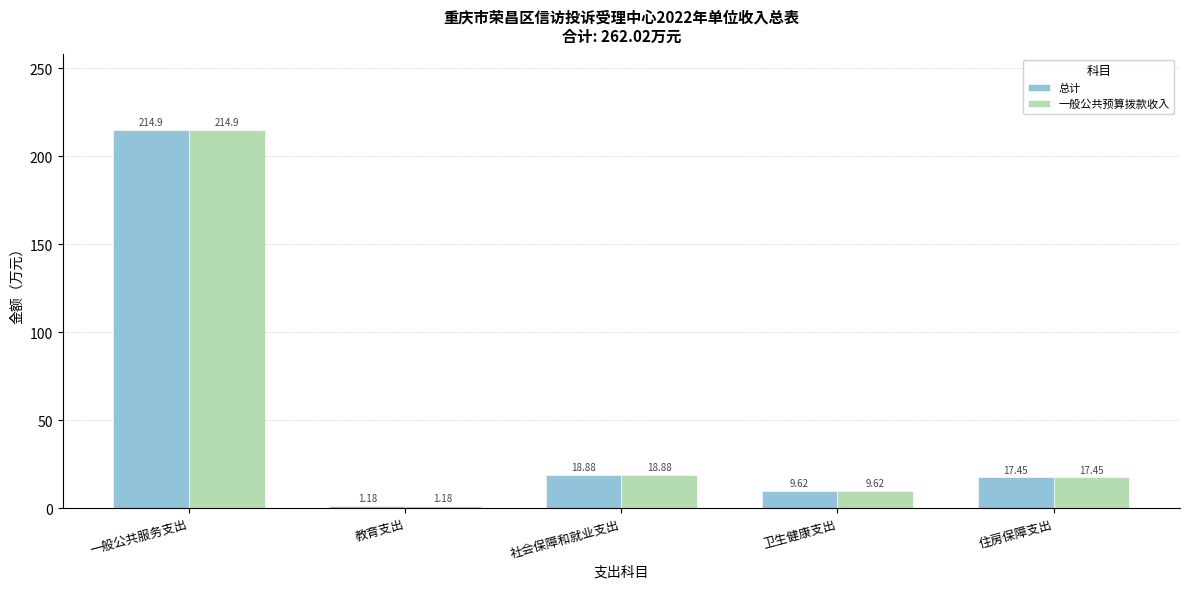

What is the difference between the maximum and minimum values in the 总计 series?

213.7